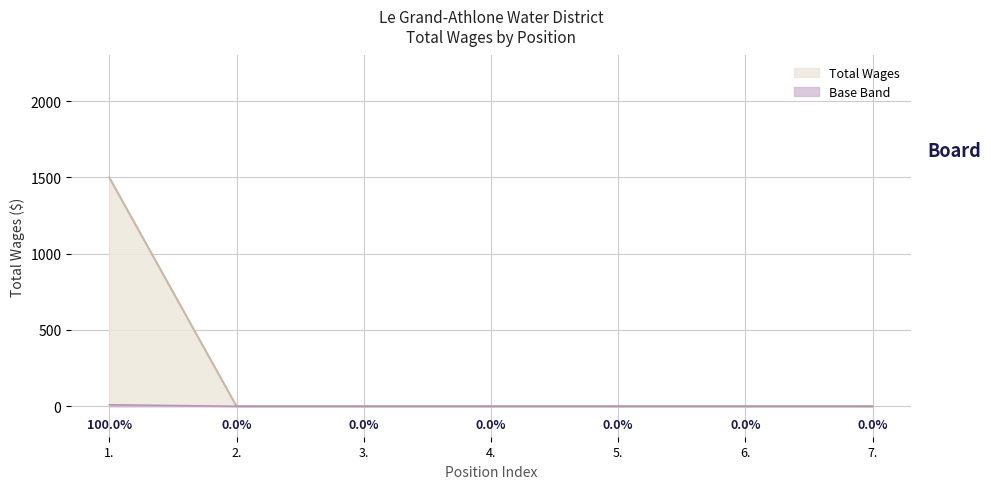

Count the number of categories in the chart.

7